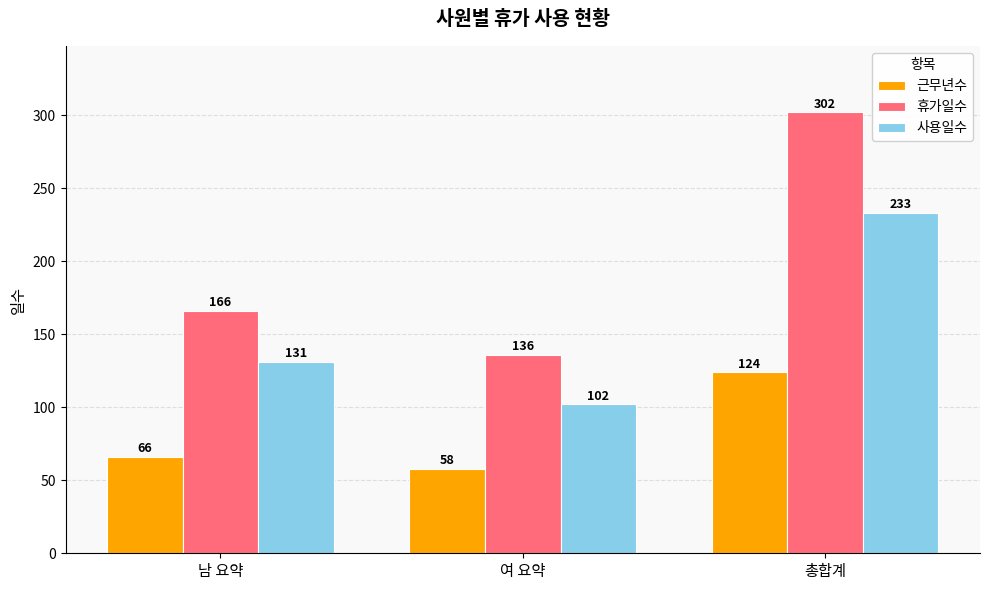

True or false: 휴가일수 has a value of 66 at 여 요약.

False